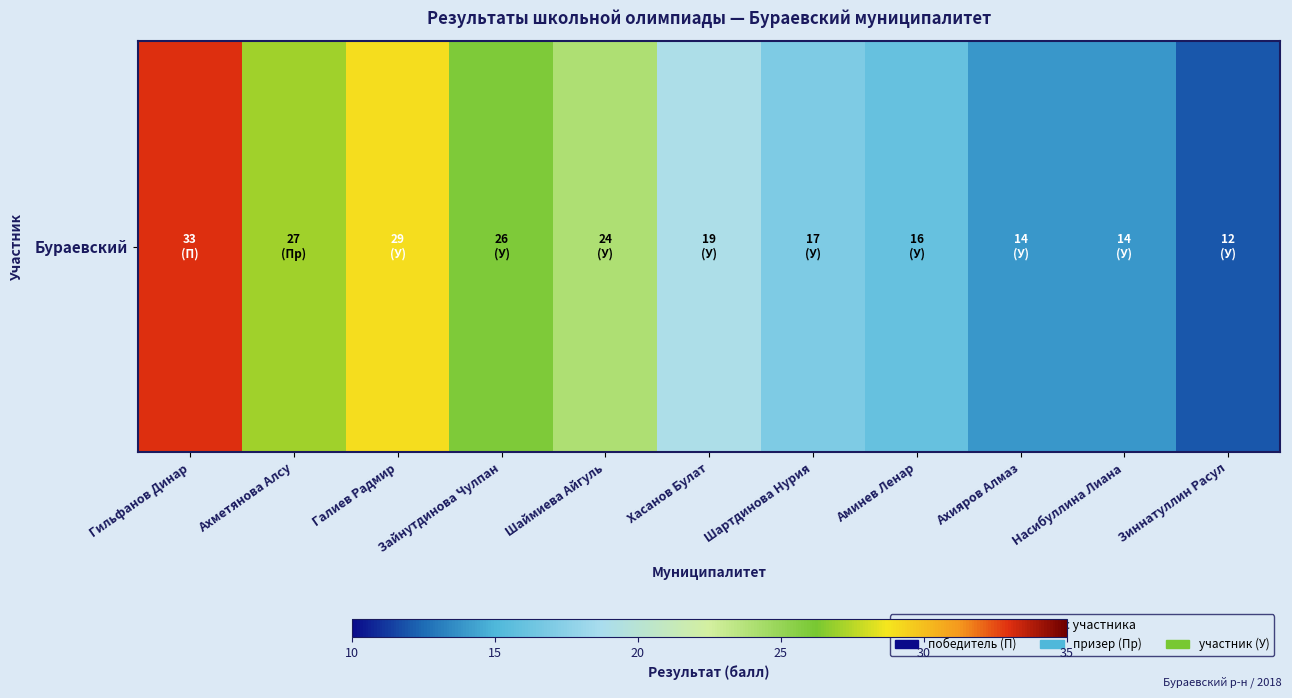

What is the average value?

21